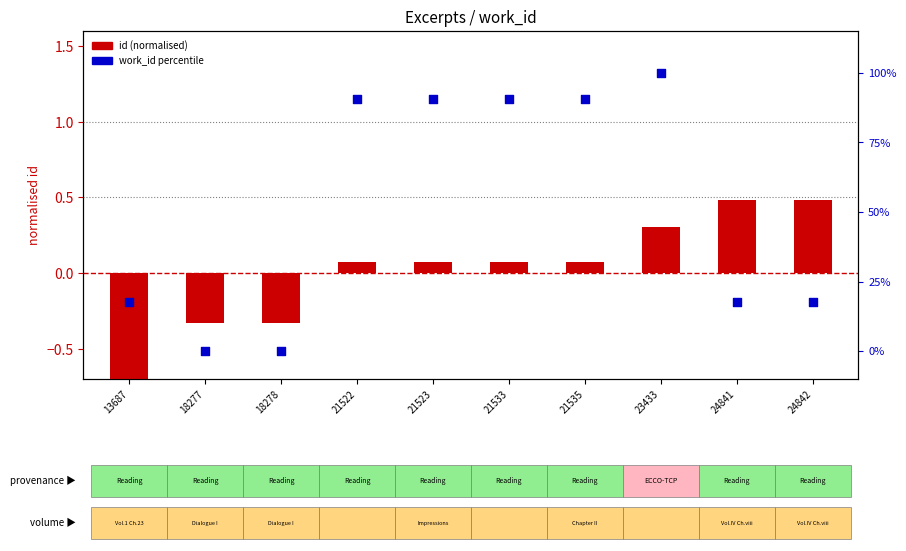

At which category is the sum across all series the highest?

23433